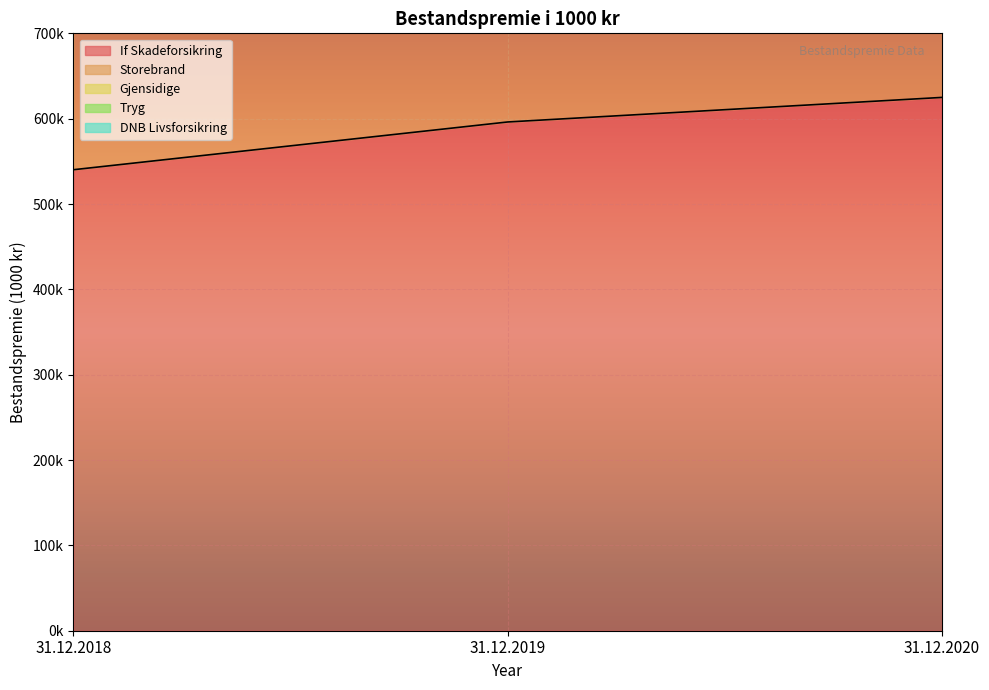

At how many categories does at least one series exceed 798400?

3